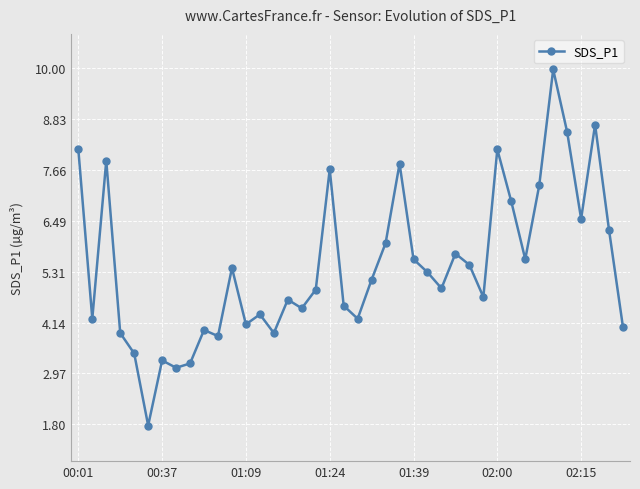

What is the value of the 32nd point from the left?

6.9